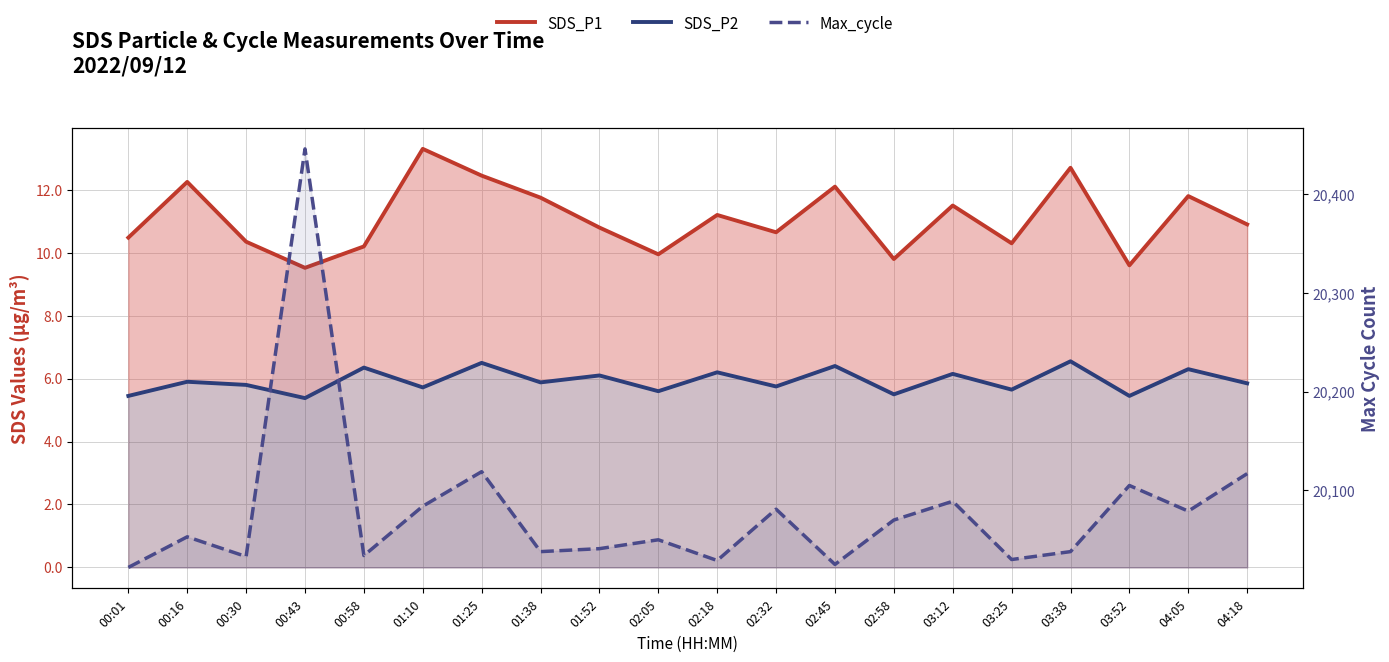

The SDS_P1 series shows 10.3 at 00:30. True or false?

True